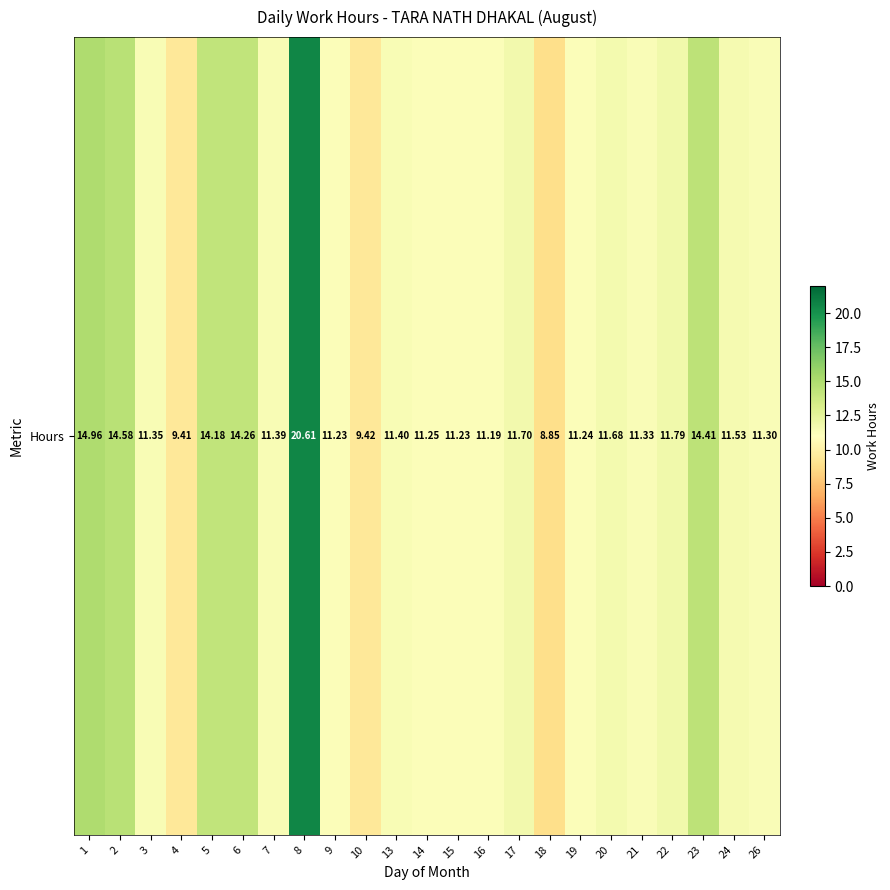

What is the difference between the second highest and second lowest values?

5.6